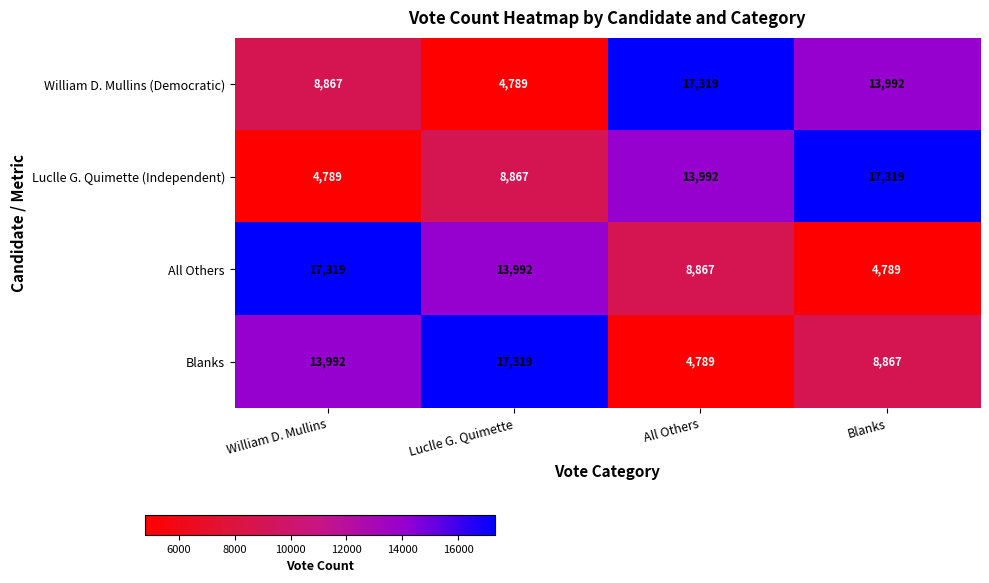

What is the sum of the Blanks values at William D. Mullins and All Others?

18781